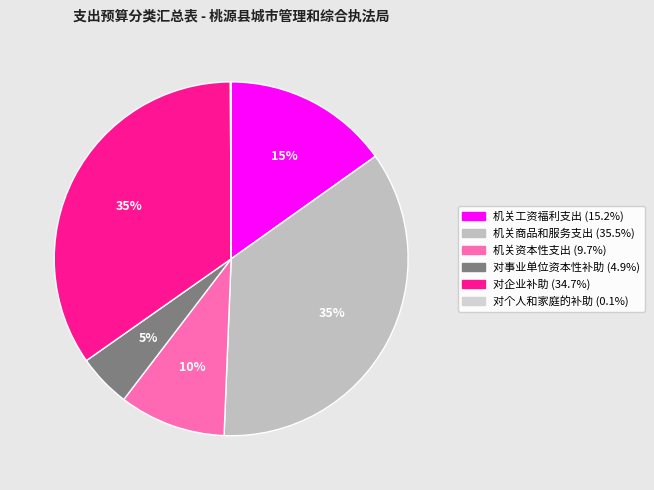

Which slice is the smallest?

对个人和家庭的补助